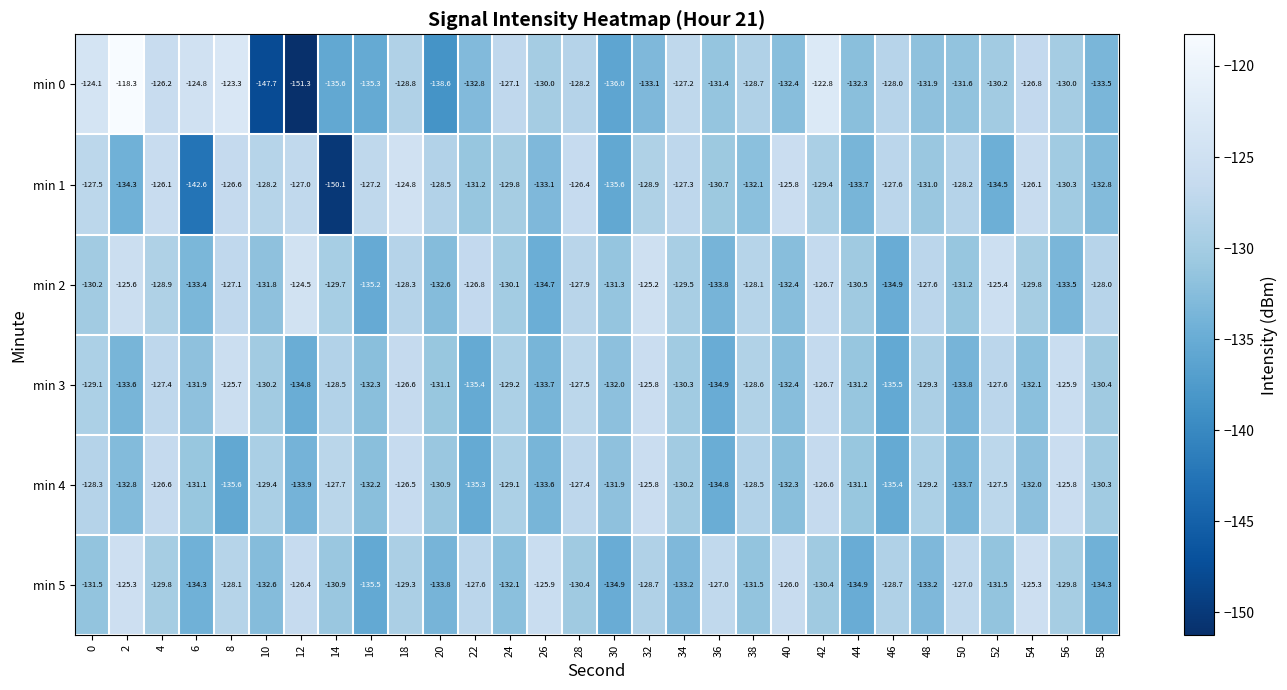

What is the approximate value of min 0 at 10?

-147.7